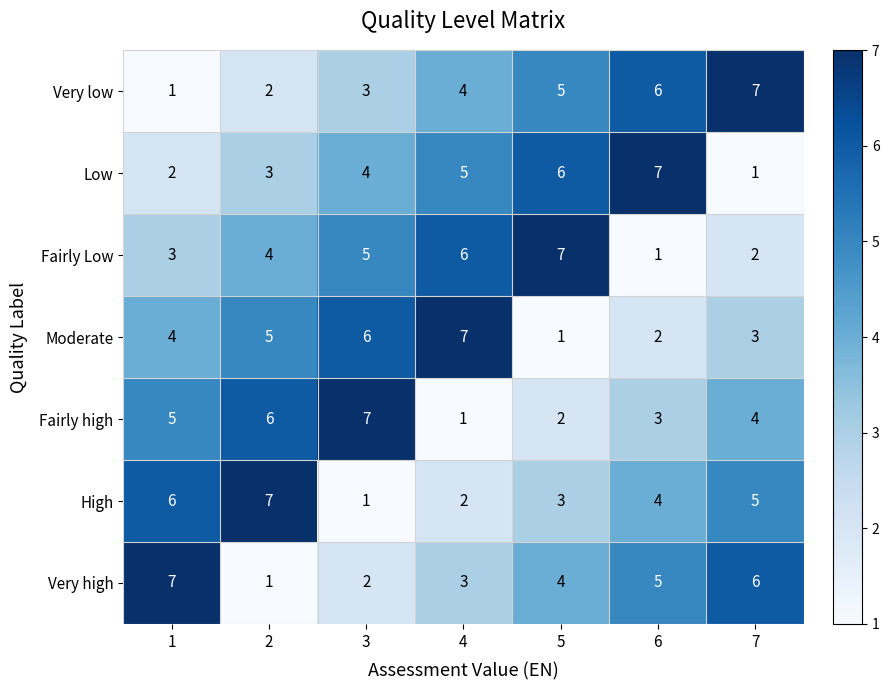

At 7, list the series in order from largest to smallest.

Very low, Very high, High, Fairly high, Moderate, Fairly Low, Low